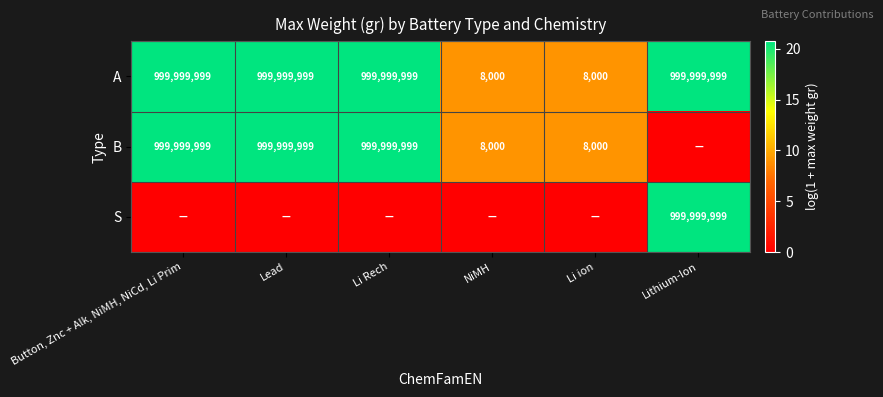

How many A values are between 8000 and 999999999?

6